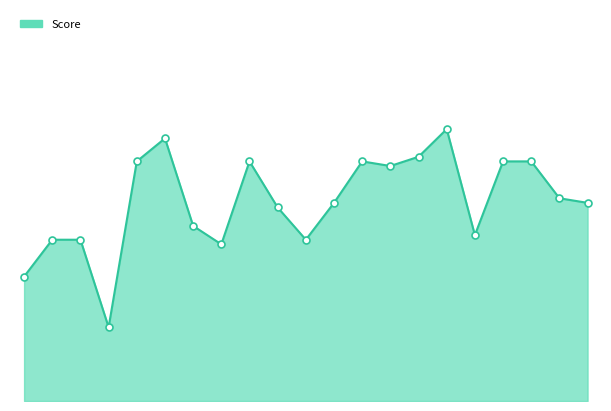

Does the chart have visible grid lines?

No